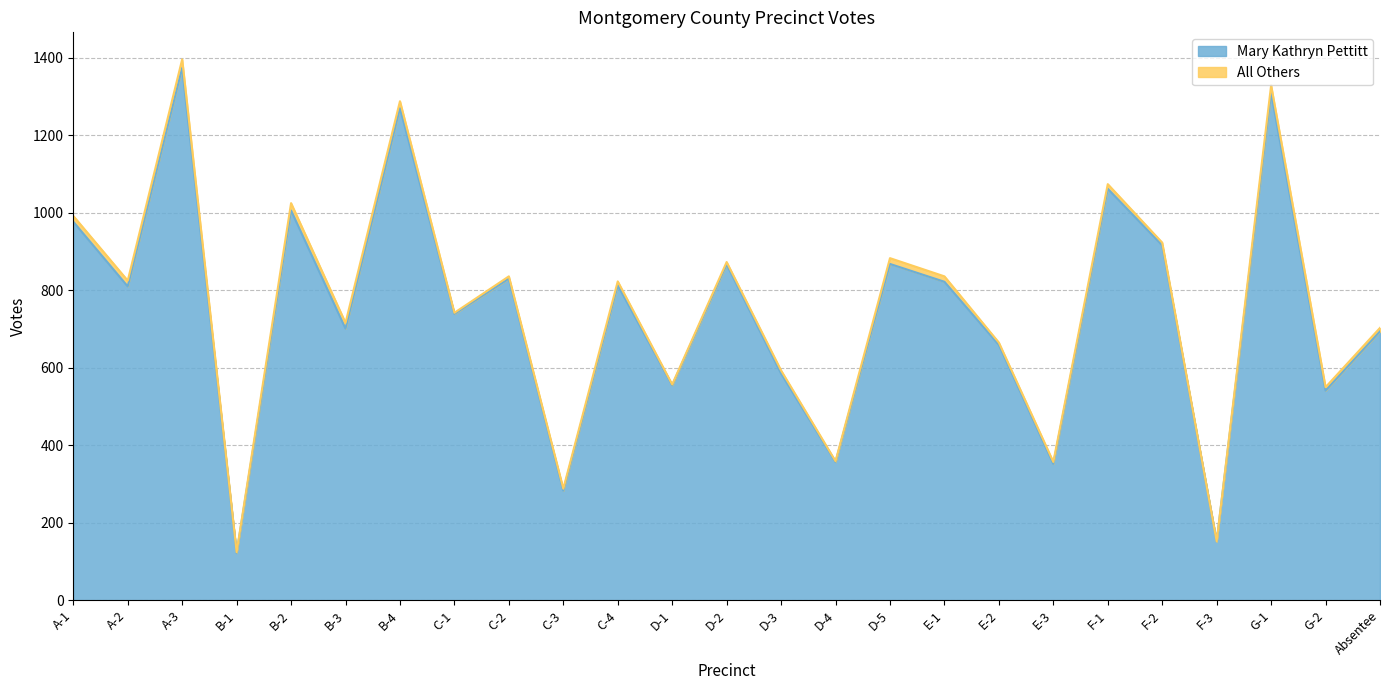

Between B-3 and D-1, which is larger?

B-3